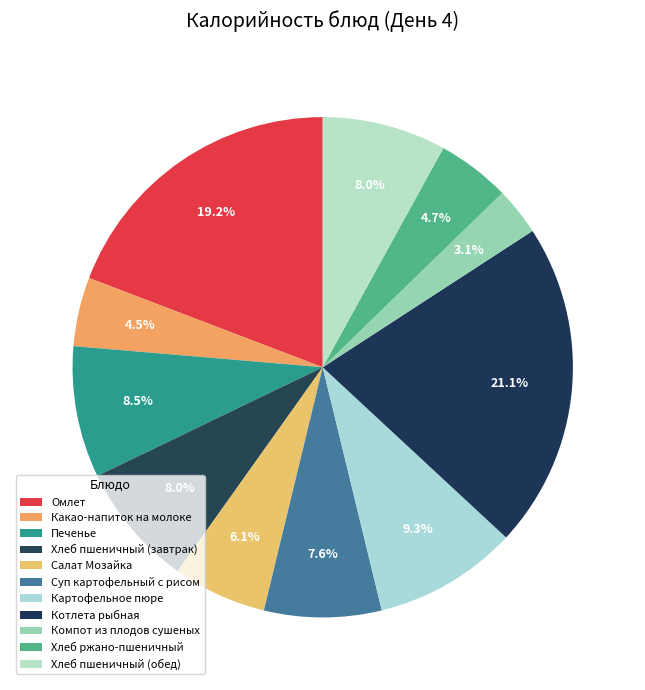

Is there any slice that represents more than half of the pie?

No